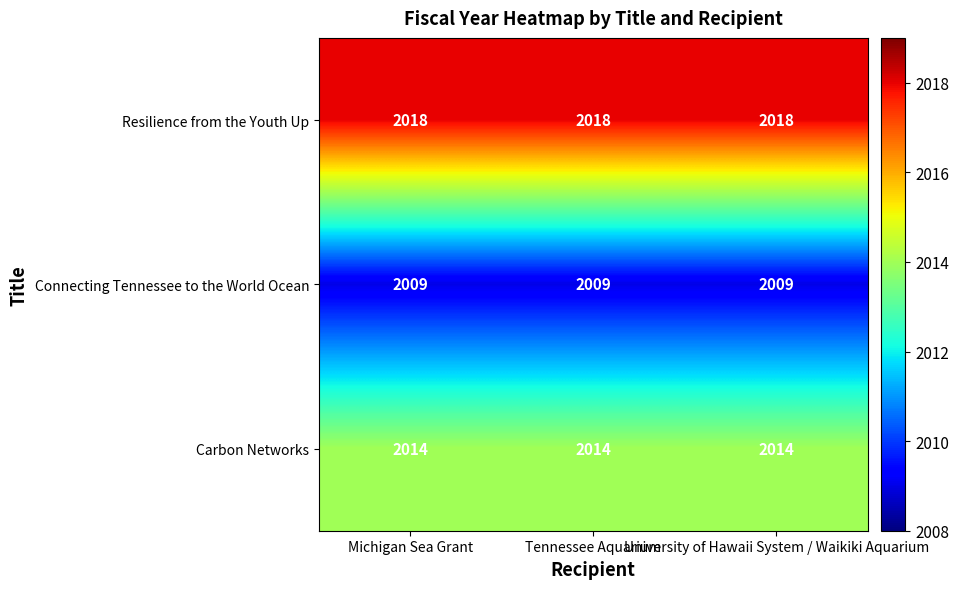

List the series in order of their overall mean, lowest first.

Connecting Tennessee to the World Ocean, Carbon Networks, Resilience from the Youth Up